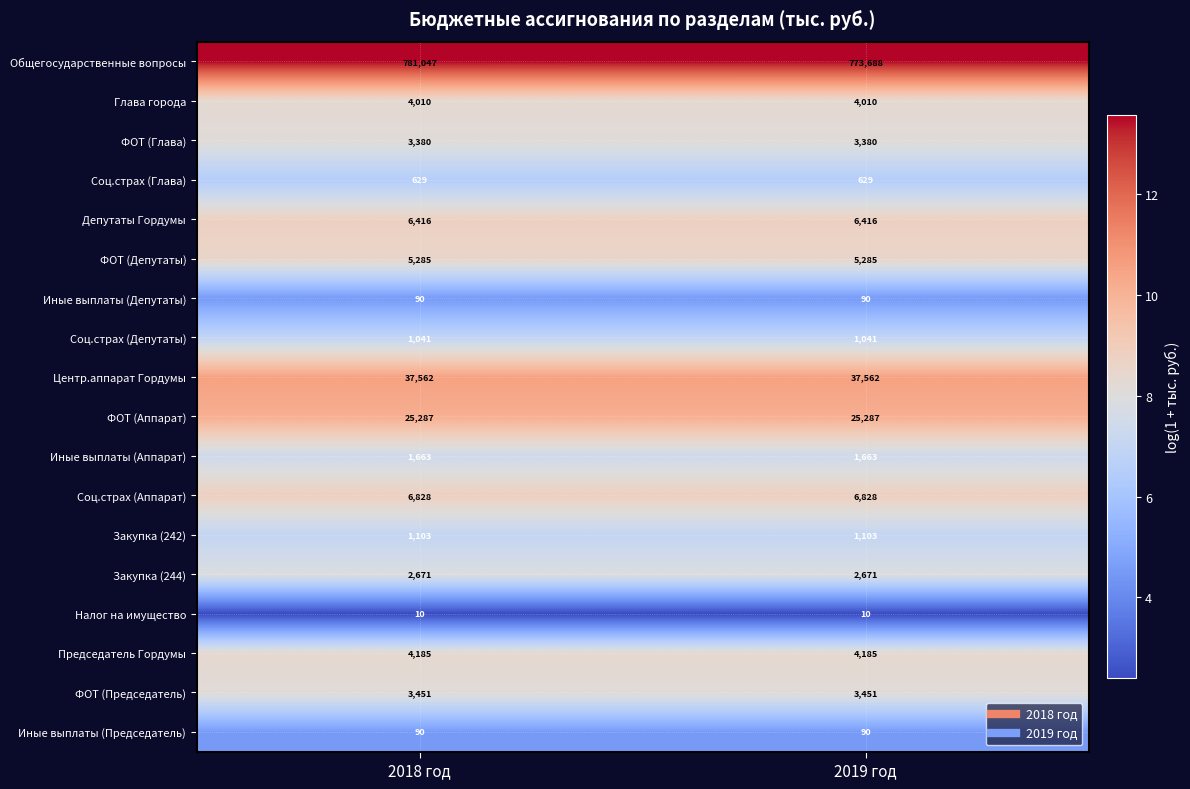

The Соц.страх (Аппарат) series shows 6828 at 2019 год. True or false?

True